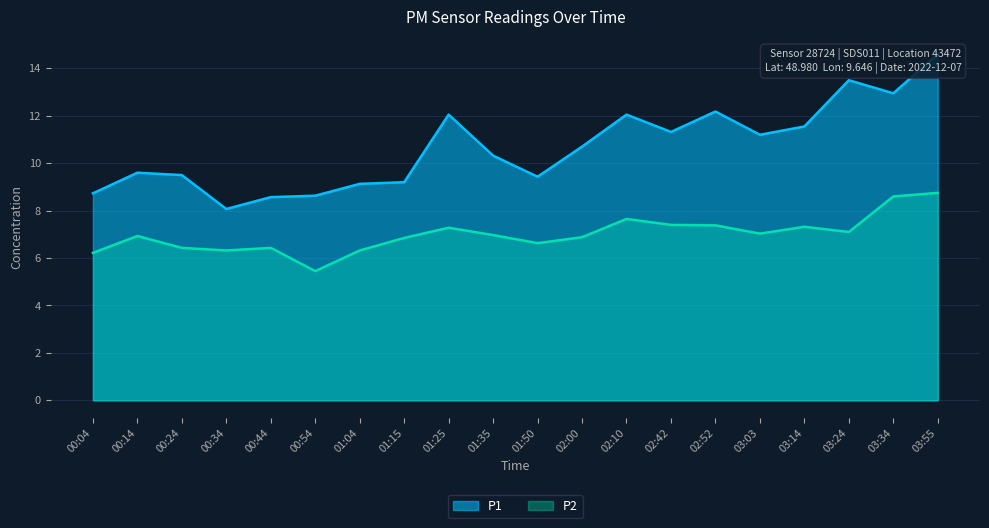

Does the chart have visible grid lines?

Yes